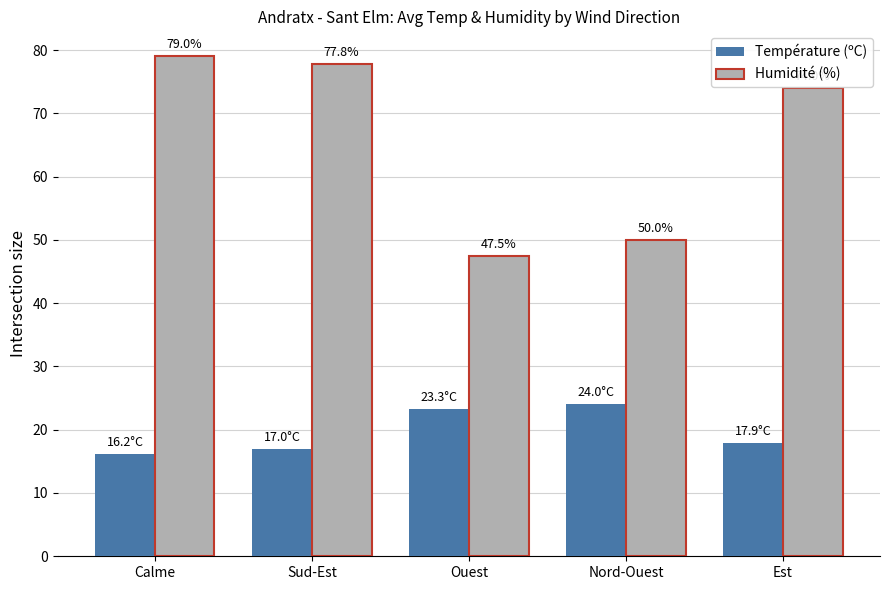

Are the bars grouped side by side (vs. stacked)?

Yes